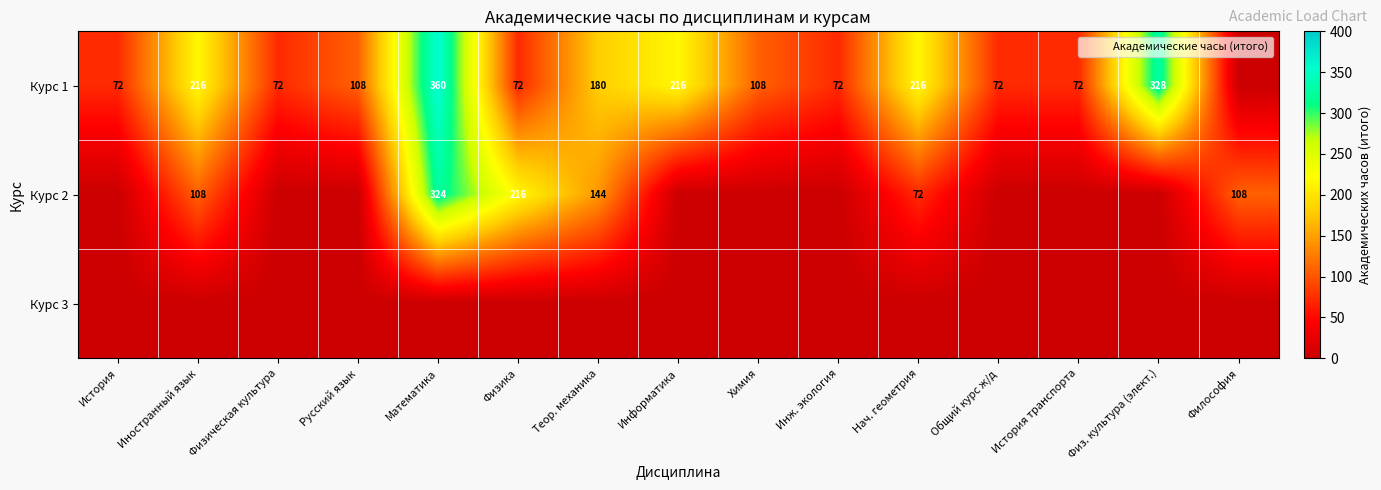

At which label does Курс 1 reach its peak?

Математика